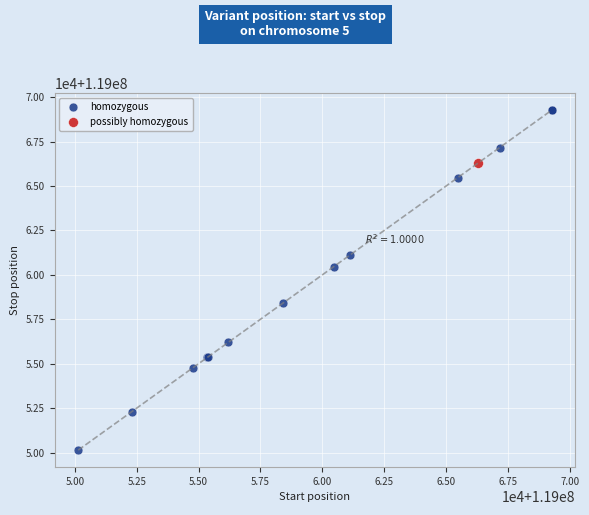

What are all the series names shown in the legend?

homozygous, possibly homozygous